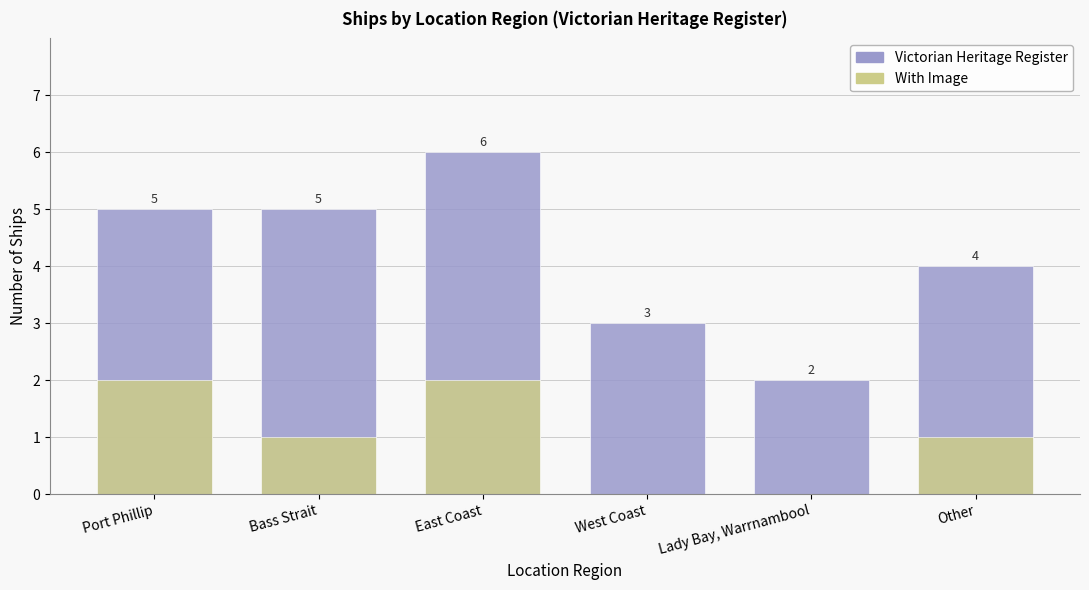

How many bars are there in each group?

2